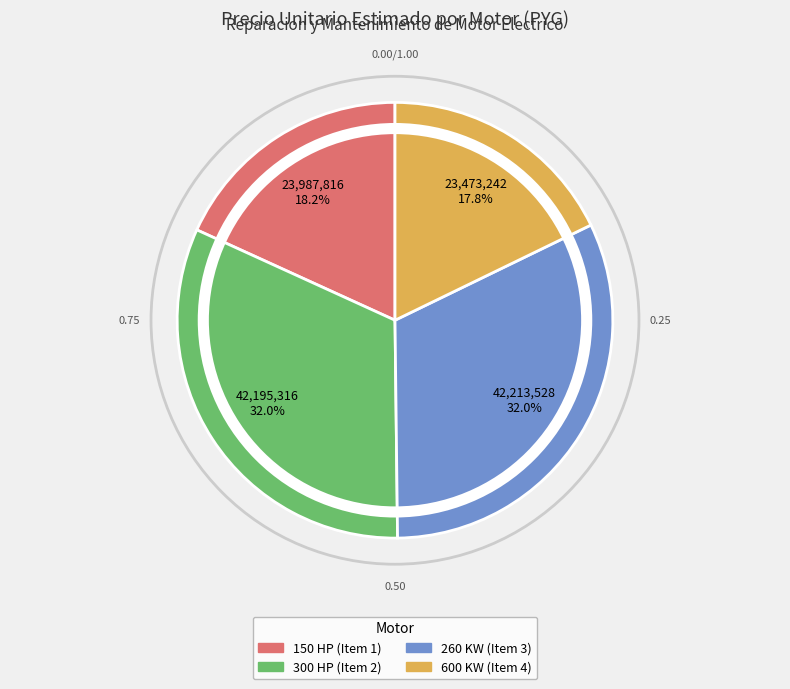

Is there a majority slice in this chart?

No